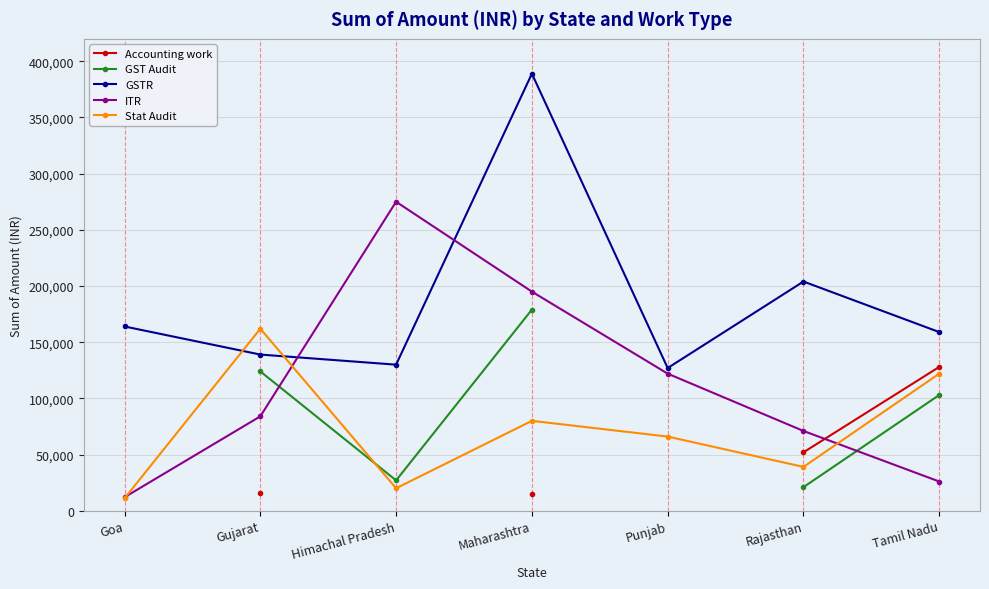

How many lines are shown in the chart?

5